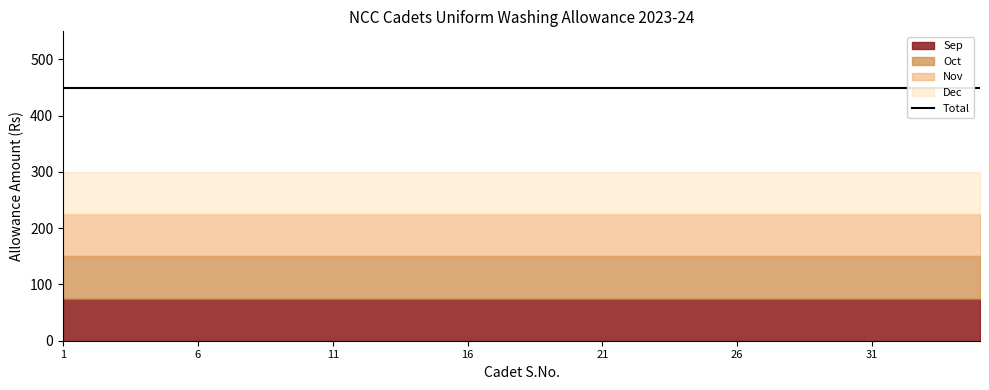

What is the total value across all series at 1?

750